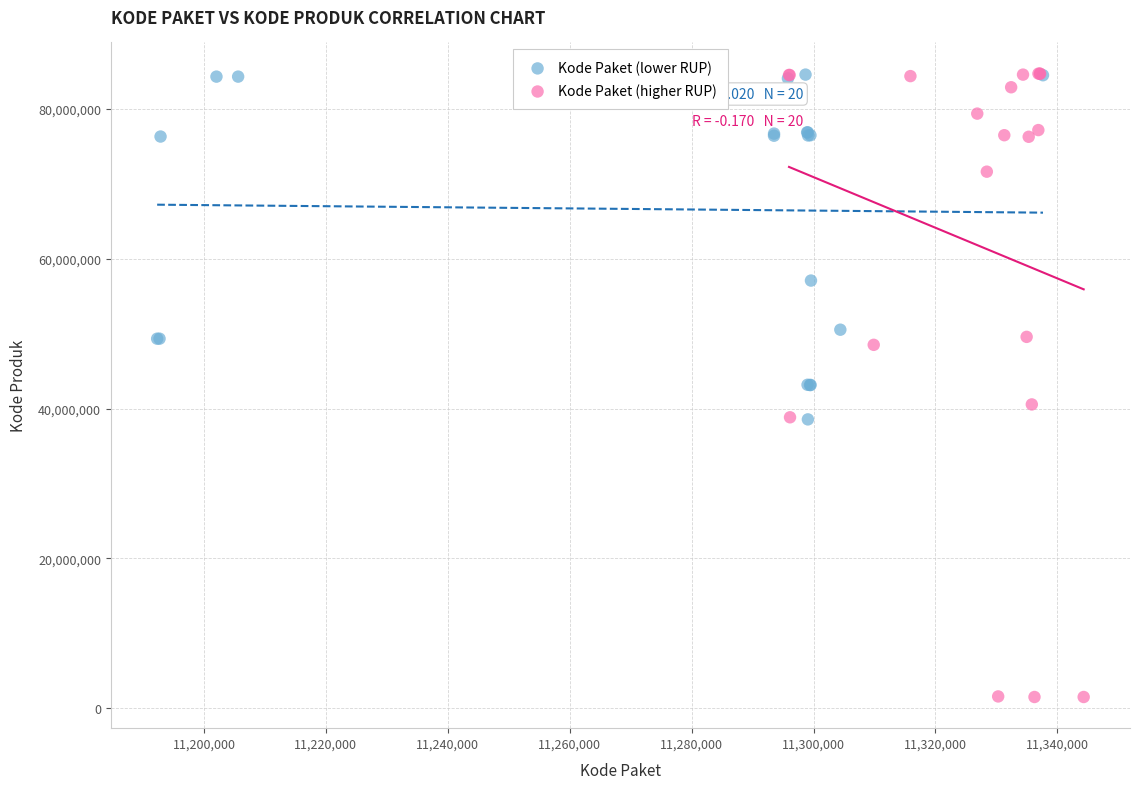

Which series contains the lowest Y value?

Kode Paket (higher RUP)